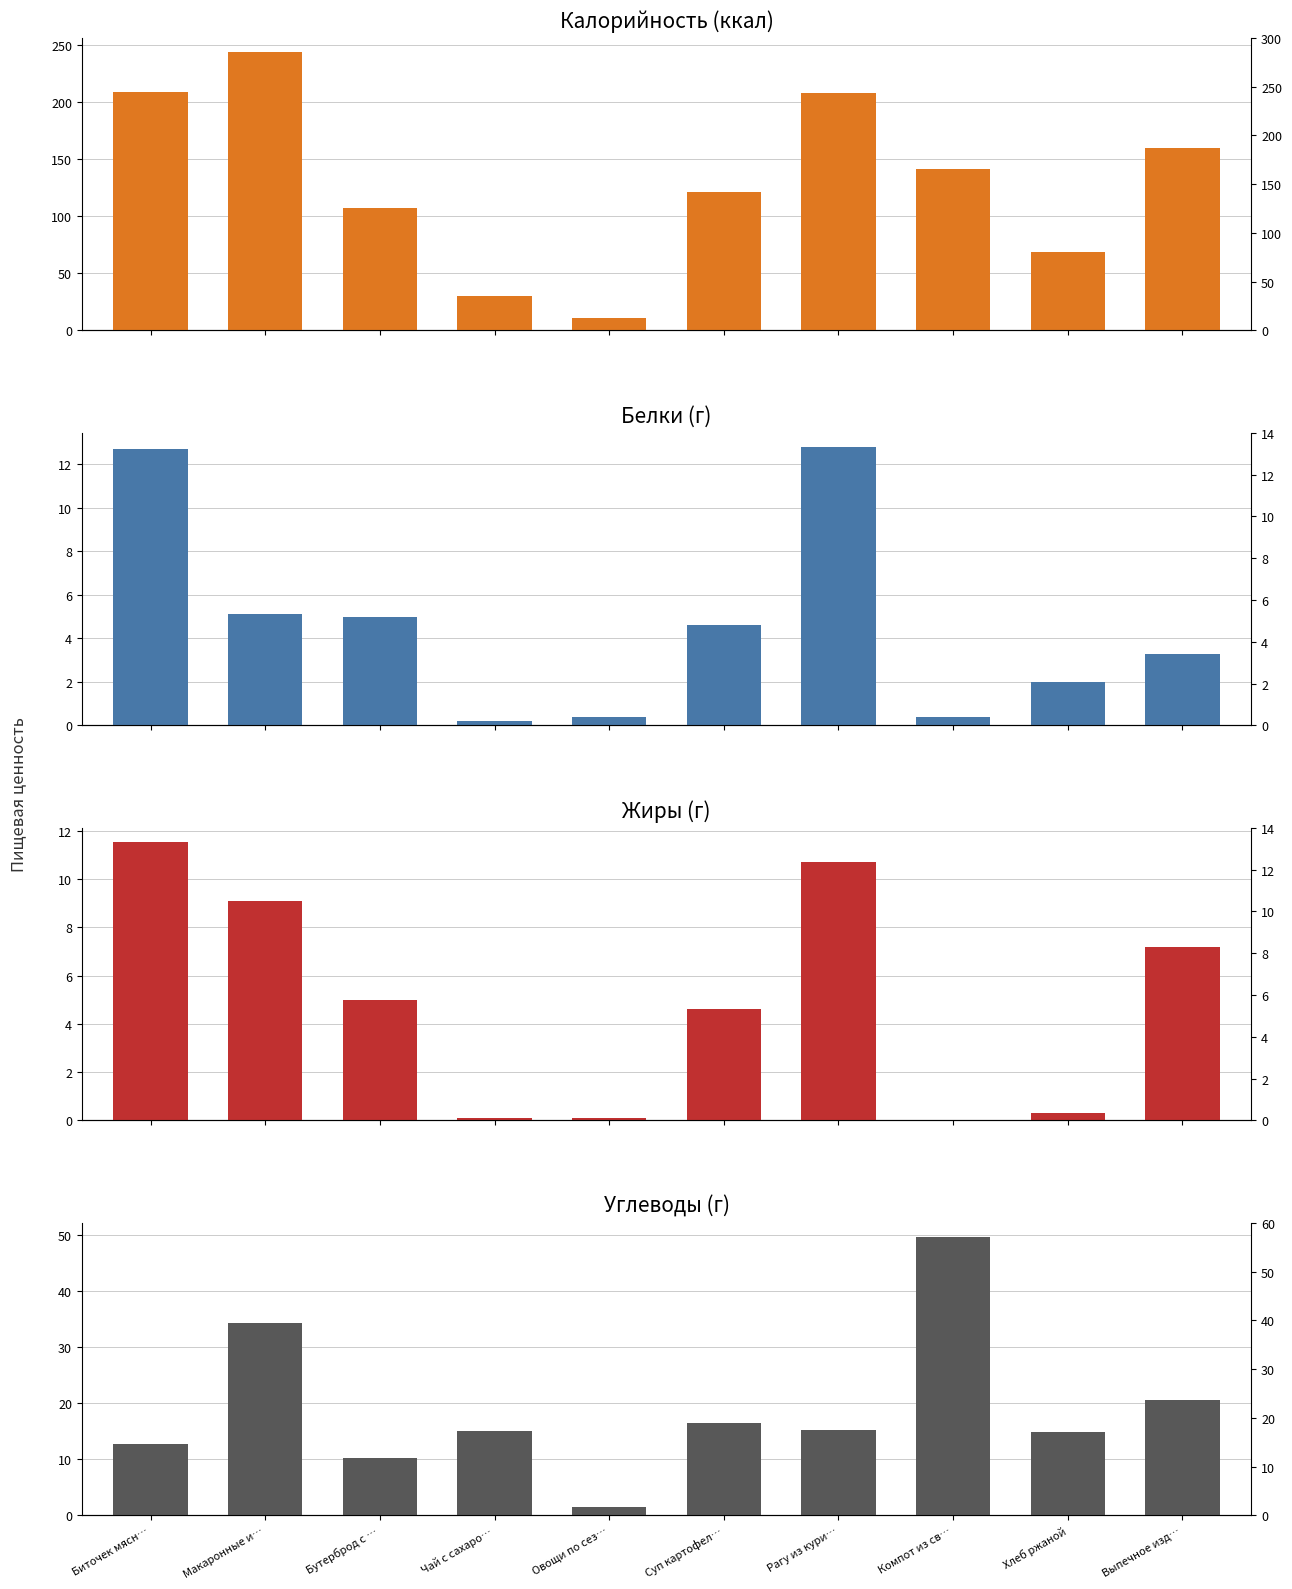

What is the average value of the Жиры series?

4.9